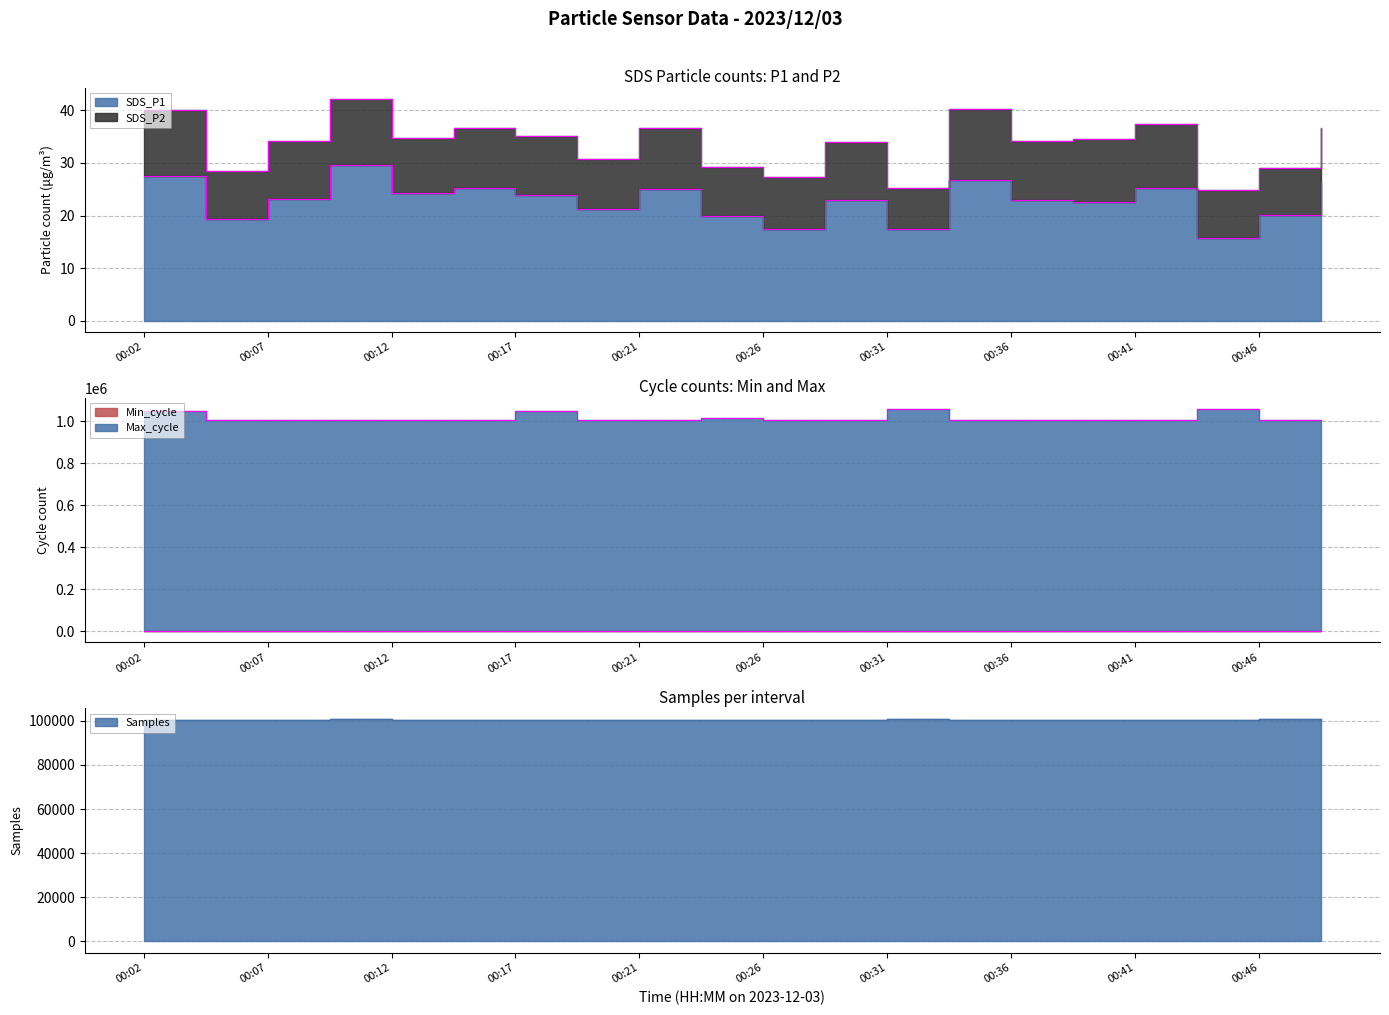

True or false: Samples and SDS_P1 cross at least once.

False